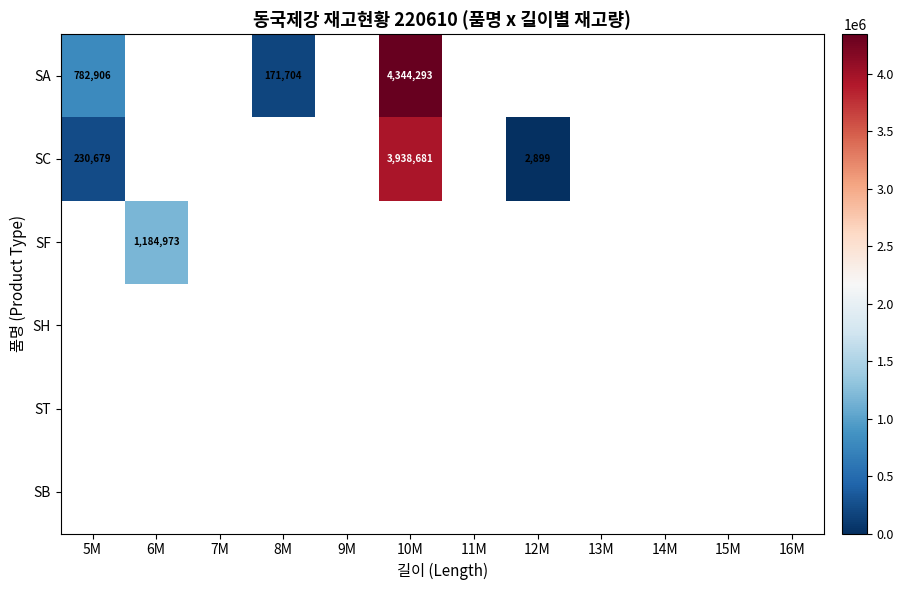

Which series has the widest spread of values?

SA